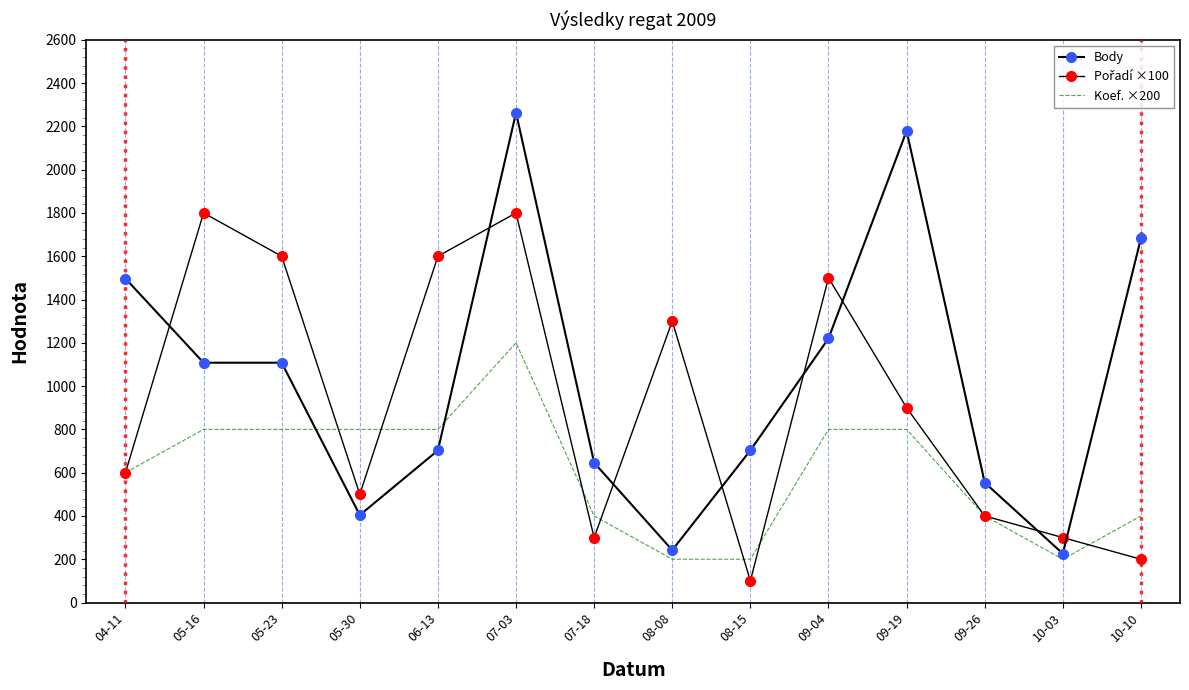

At which label does Koef. ×200 reach its peak?

07-03